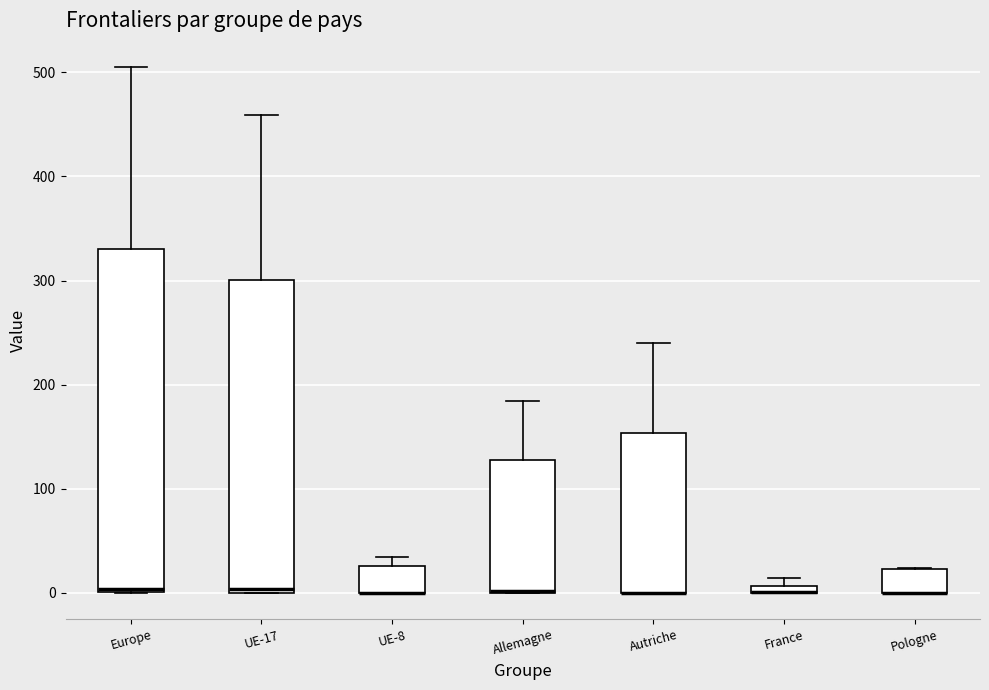

Comparing the boxes themselves (not the whiskers), which one is the tallest?

Europe